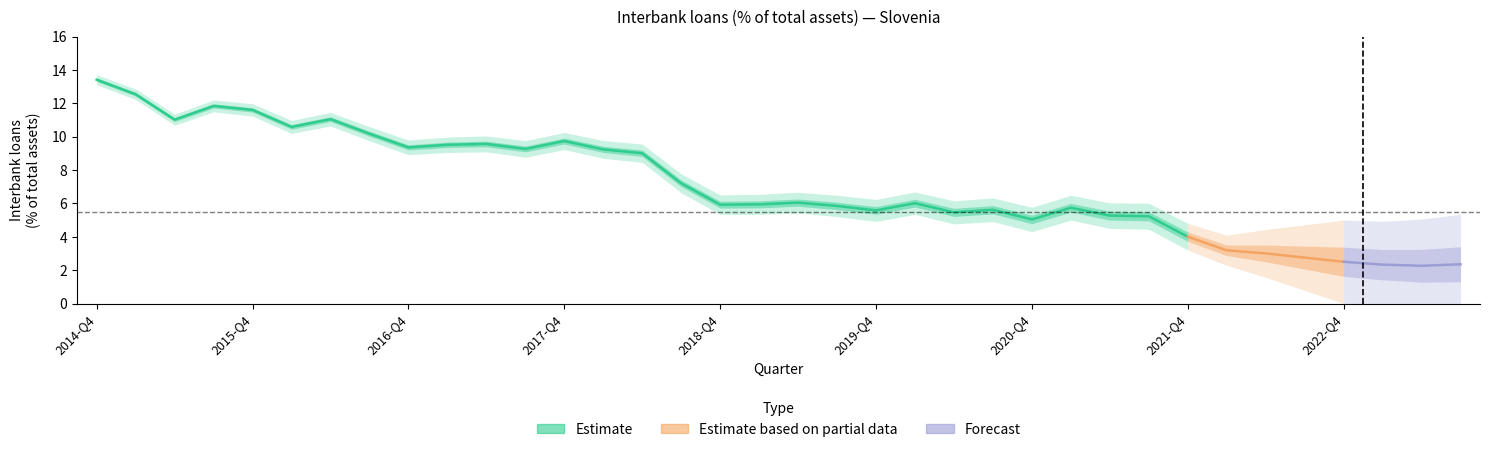

What value does the data have at 2021-Q4?

4.0